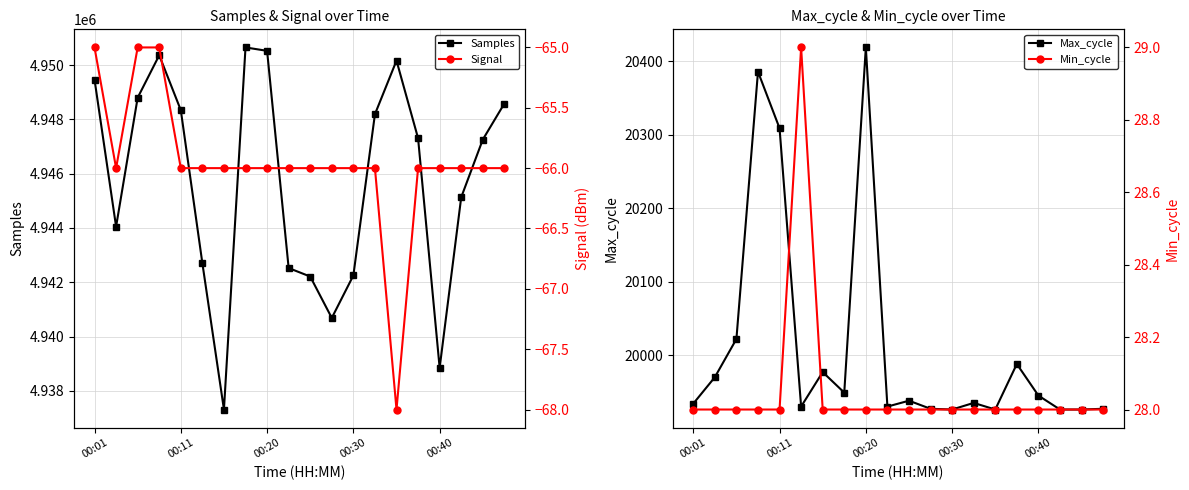

Which series has the largest range (max minus min)?

Samples